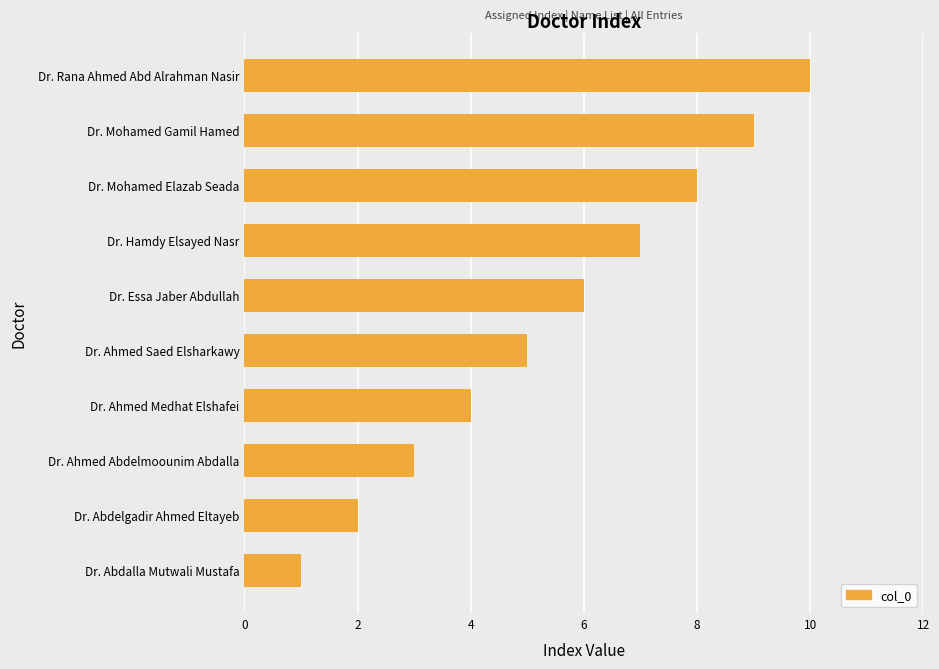

Between Dr. Ahmed Saed Elsharkawy and Dr. Ahmed Abdelmoounim Abdalla, which is larger?

Dr. Ahmed Saed Elsharkawy